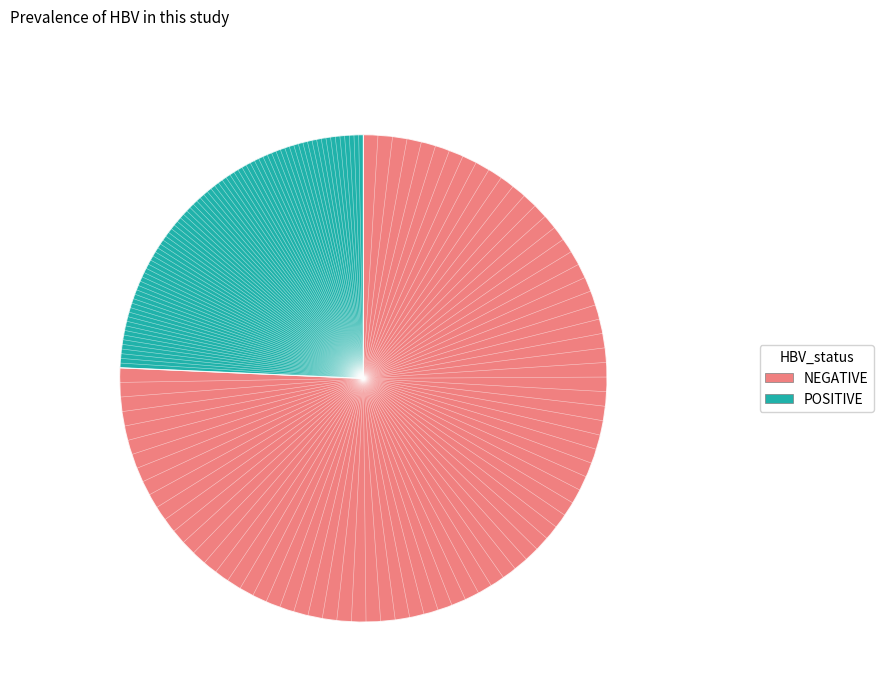

Is there a majority slice in this chart?

No